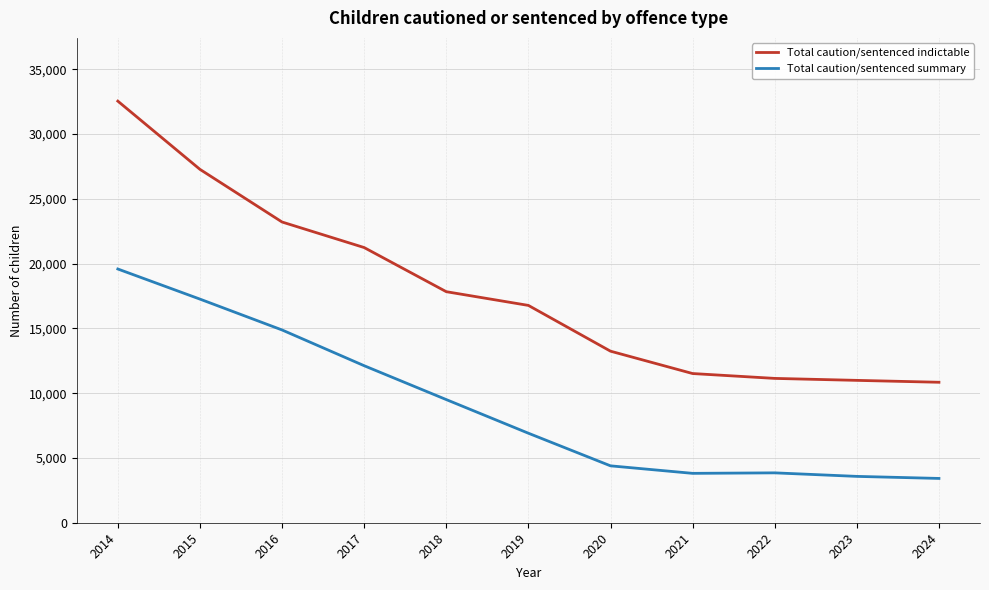

Does the chart display data point markers on the line(s)?

No